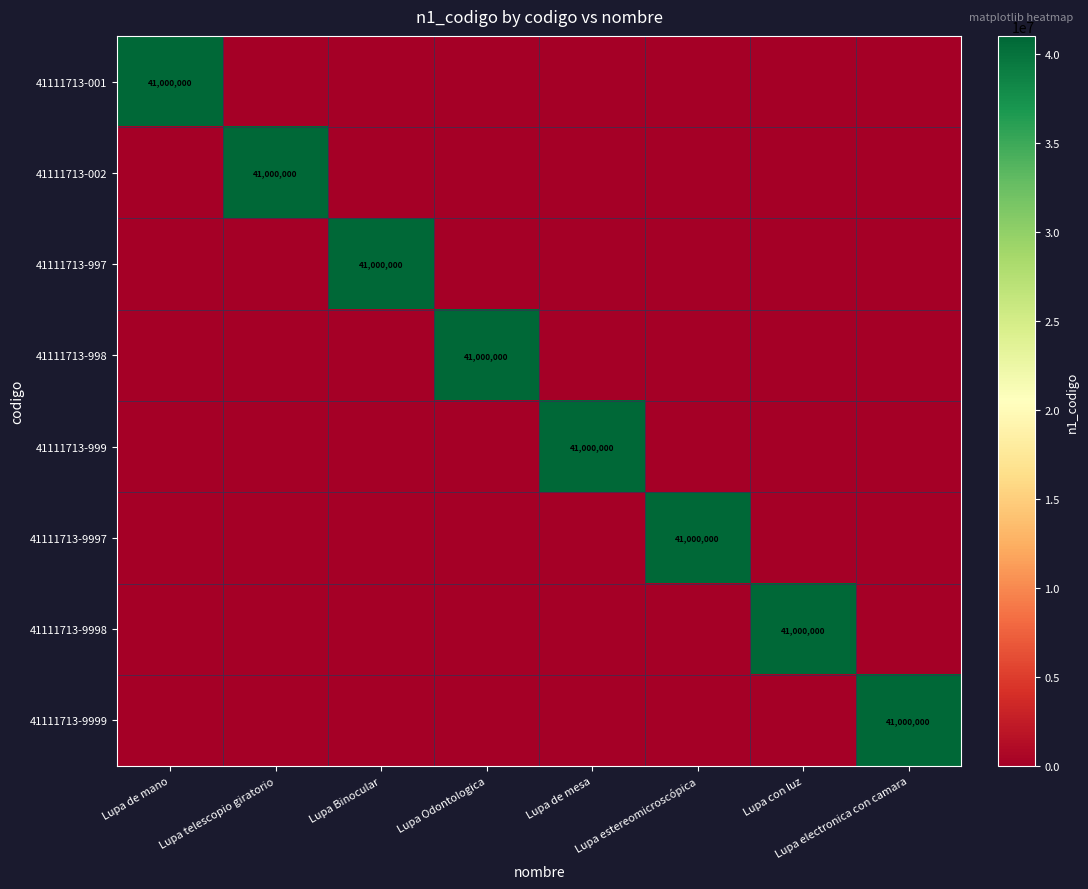

The 41111713-9999 series shows 41000000 at Lupa electronica con camara. True or false?

True